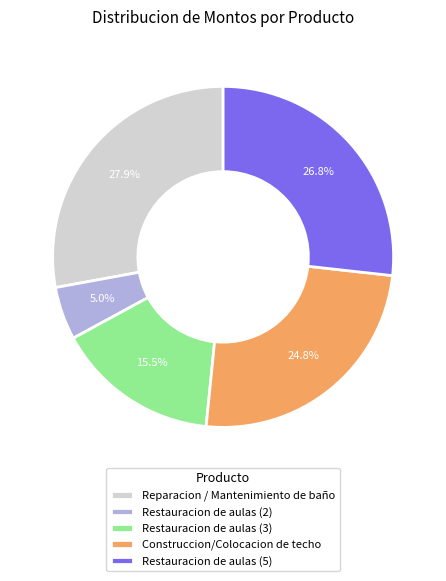

Rank the categories by value from highest to lowest.

Reparacion / Mantenimiento de baño, Restauracion de aulas (5), Construccion/Colocacion de techo, Restauracion de aulas (3), Restauracion de aulas (2)